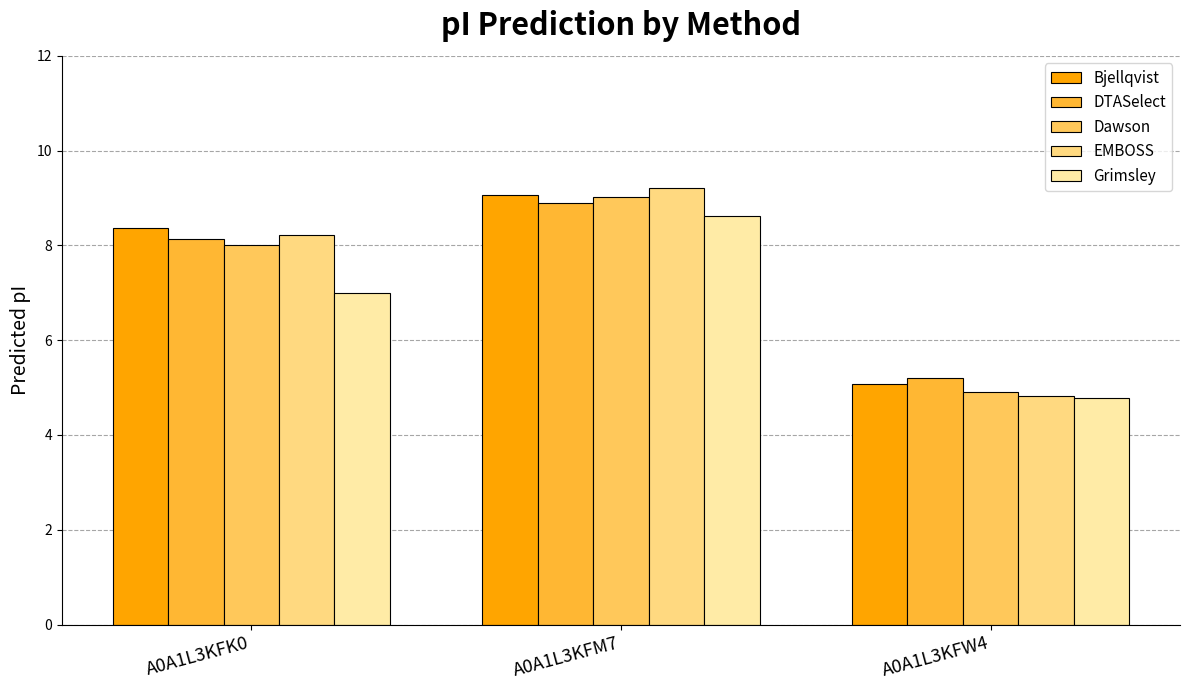

What is the sum of the EMBOSS values at A0A1L3KFW4 and A0A1L3KFK0?

13.0